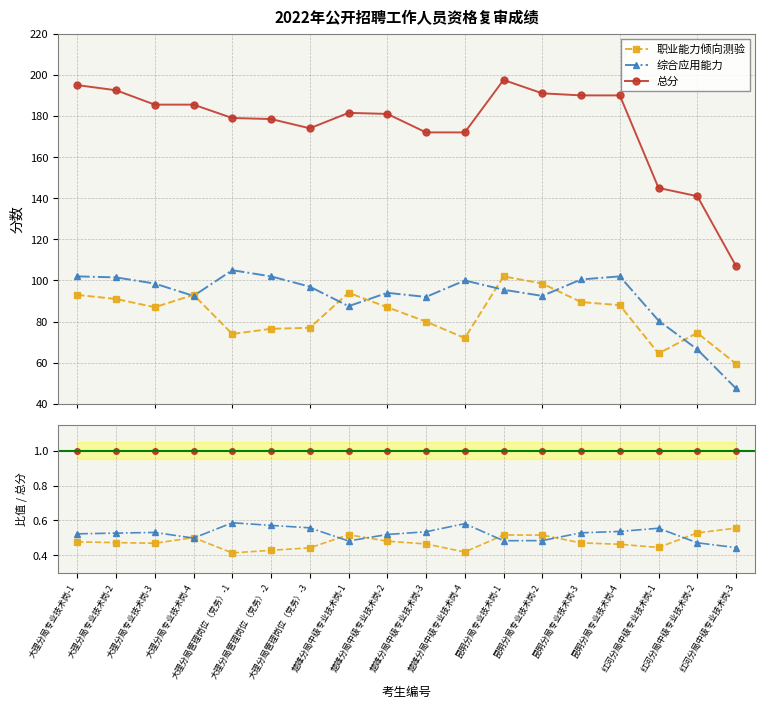

Which series has the largest range (max minus min)?

总分